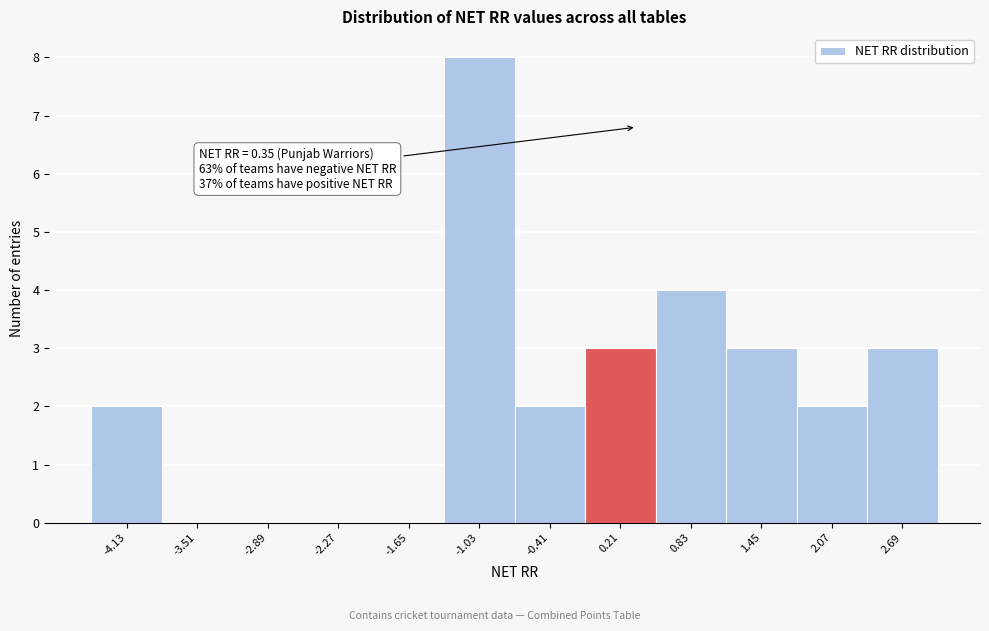

Which range on the x-axis has the tallest bar?

-1.3 to -0.7